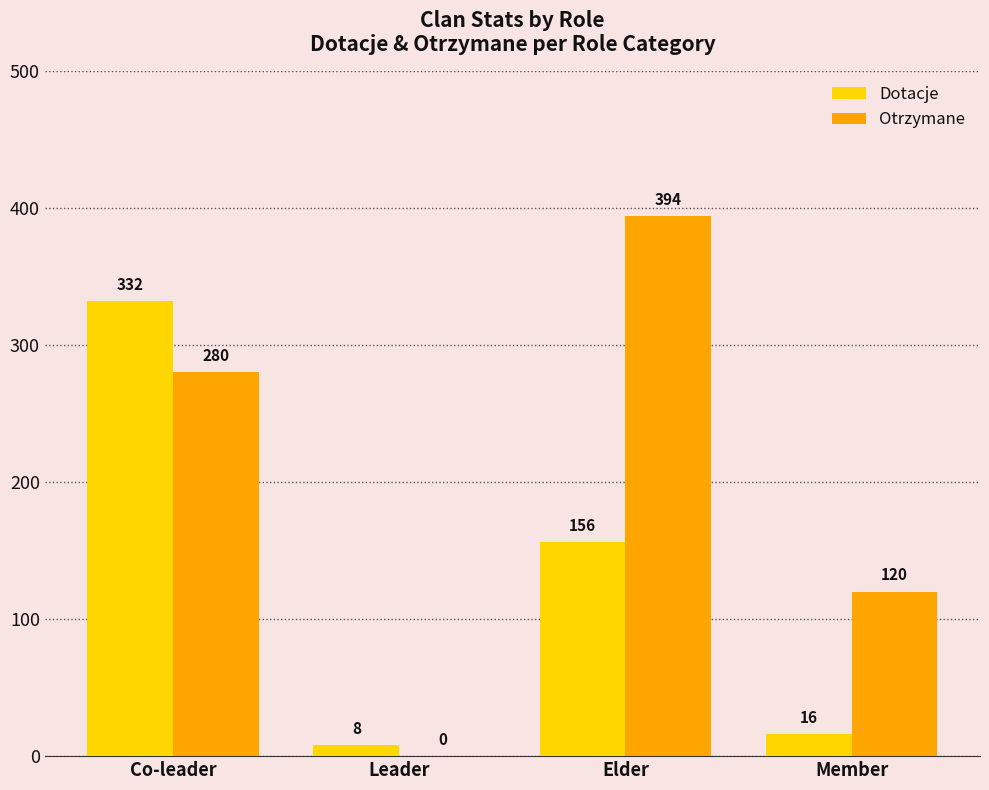

What is the total value across all series at Member?

136